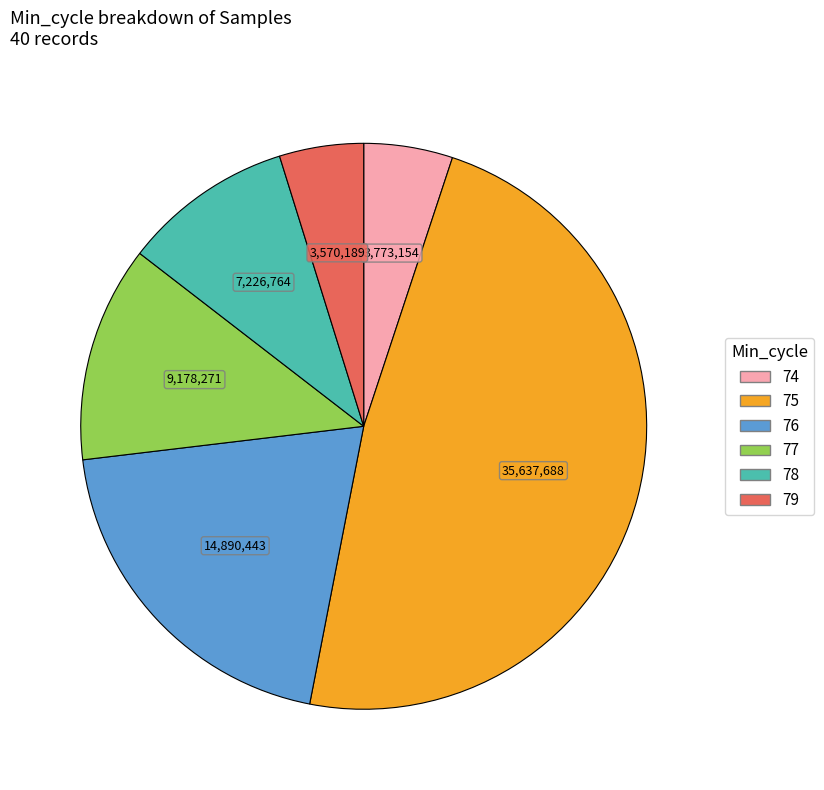

Is there a majority slice in this chart?

No